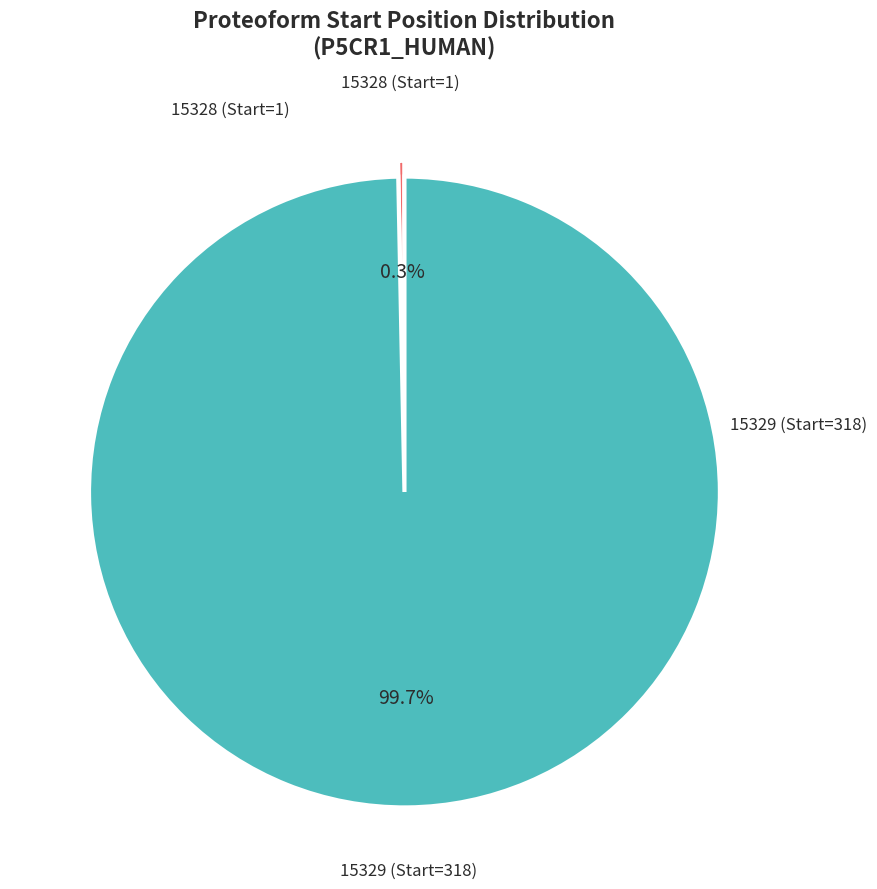

Does 15329 (Start=318) represent more than half of the total?

Yes